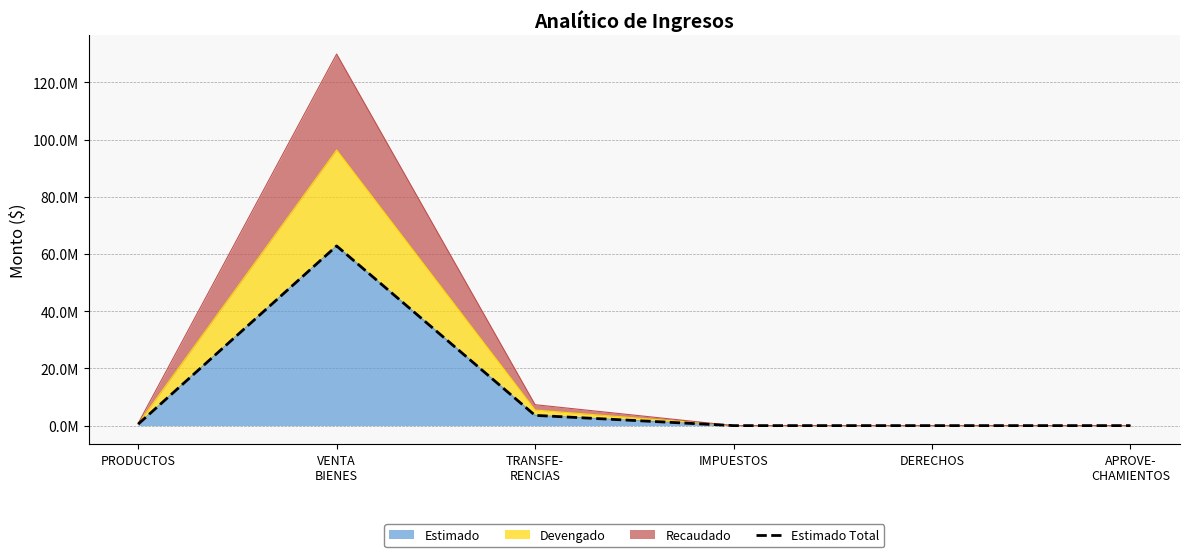

What is the approximate value at PRODUCTOS?

514712.0